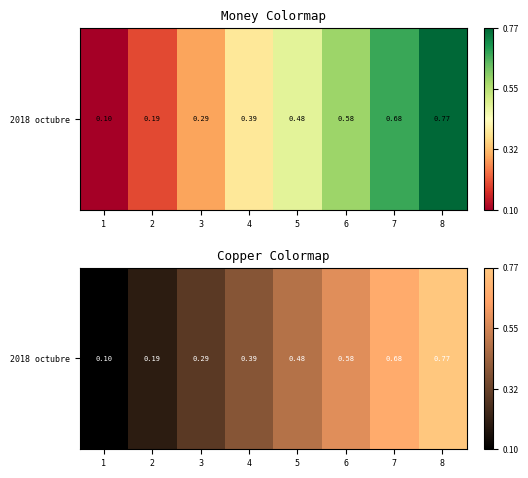

What is the minimum value shown in the chart?

0.1